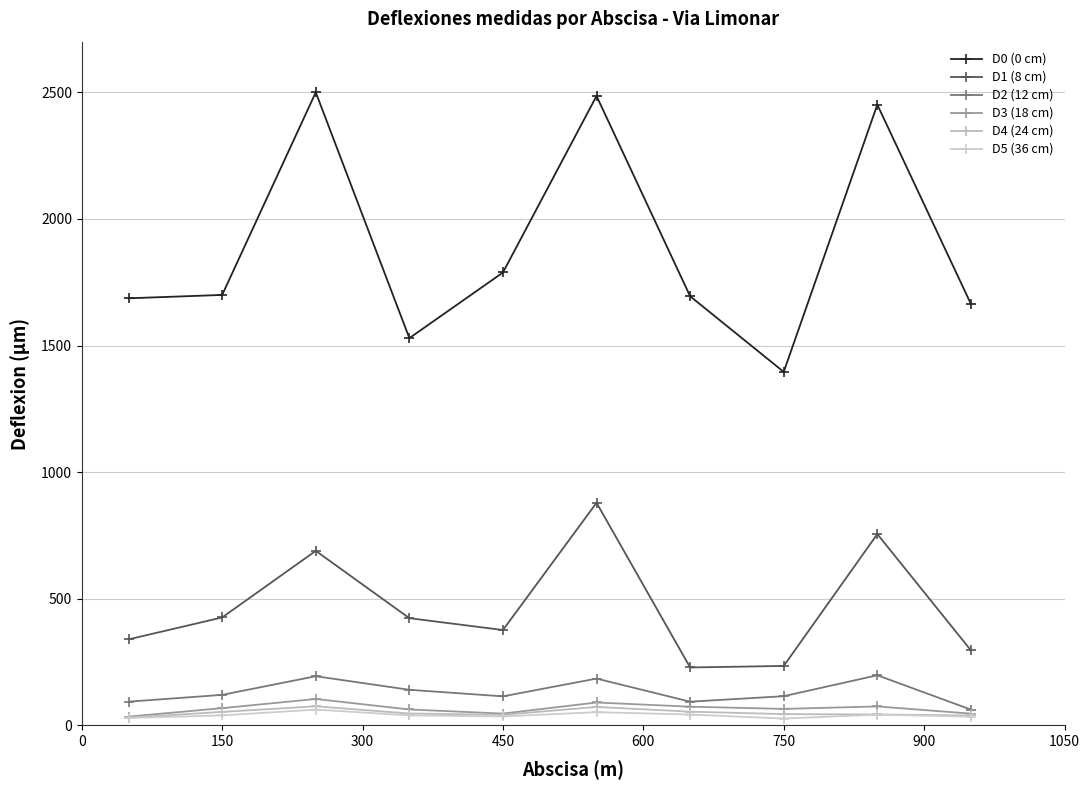

What is the lowest value of the D4 (24 cm) series?

30.6